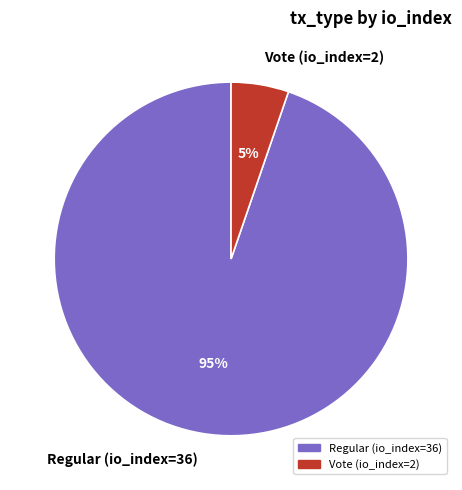

Which has a higher value, Regular (io_index=36) or Vote (io_index=2)?

Regular (io_index=36)